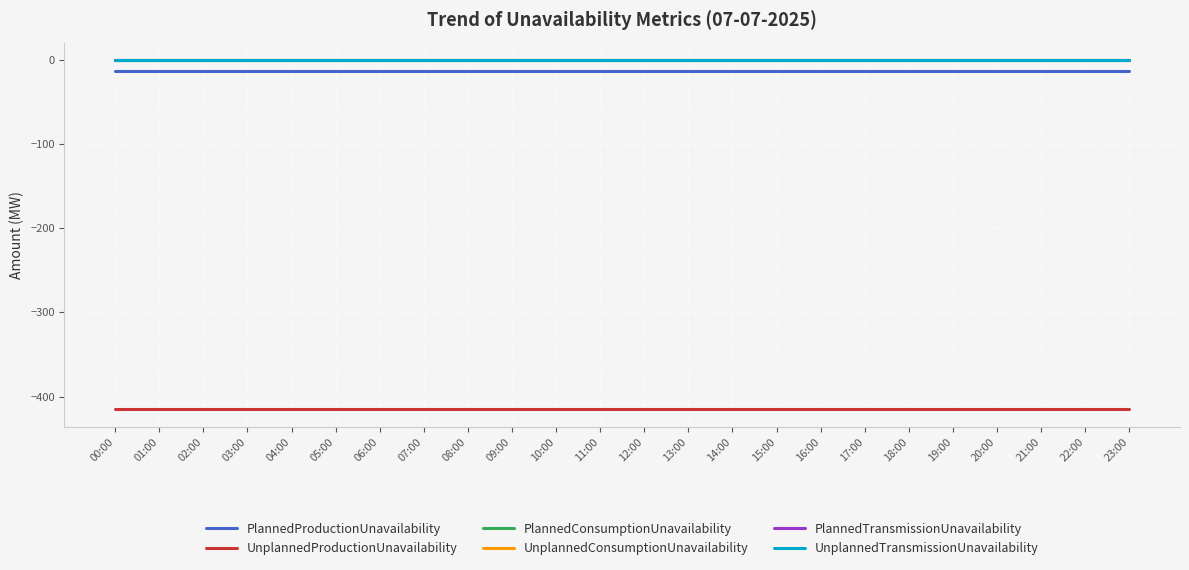

Does the chart have visible grid lines?

Yes